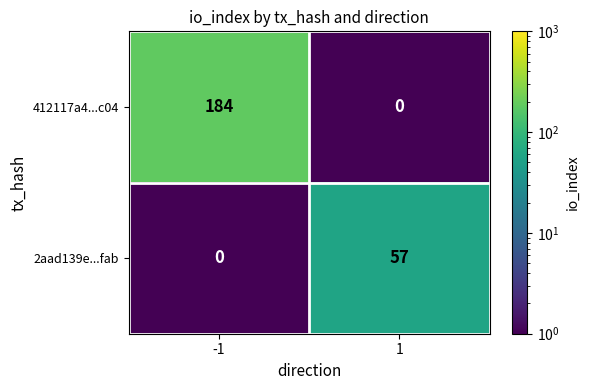

Reading left to right, what are all the values shown in this chart?

412117a4...c04: -1=184	1=0
2aad139e...fab: -1=0	1=57